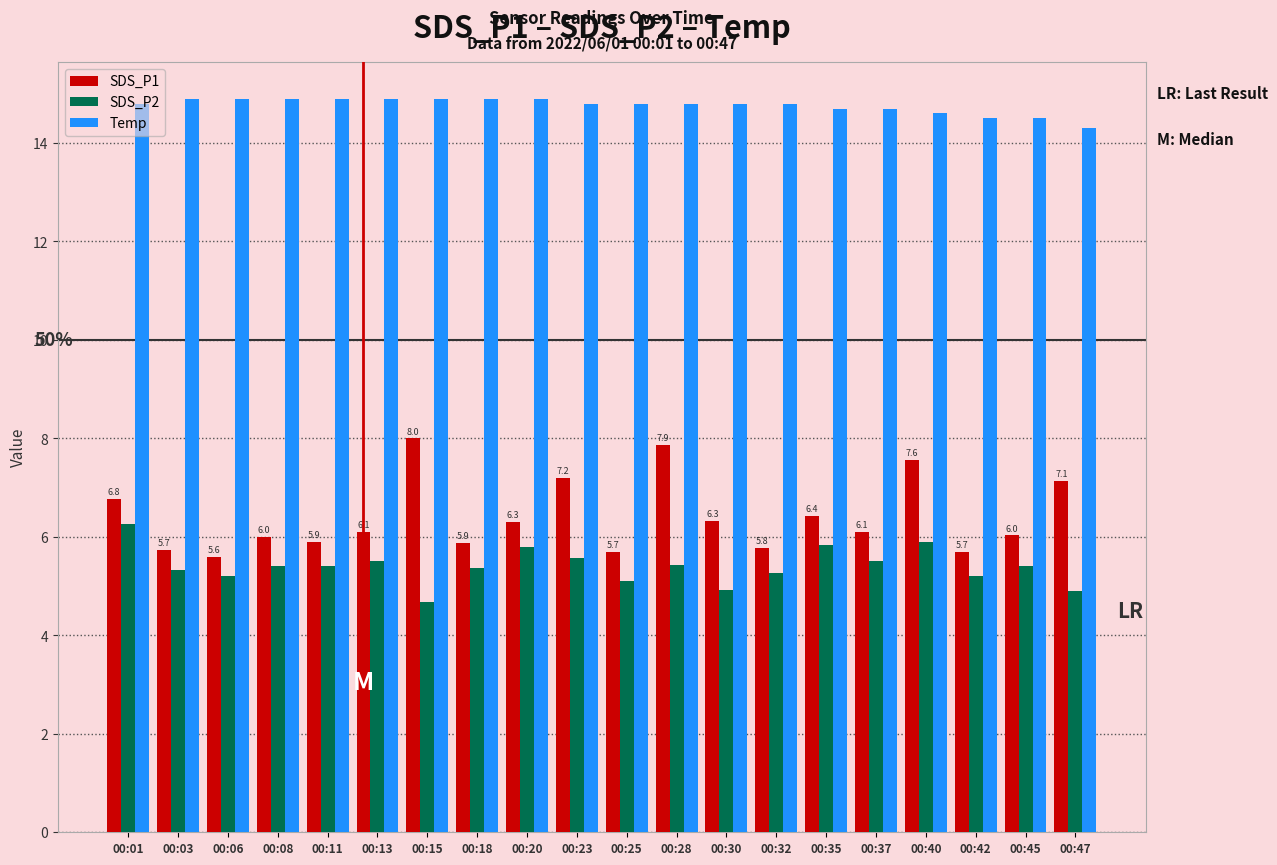

What is the greatest value displayed?

14.9